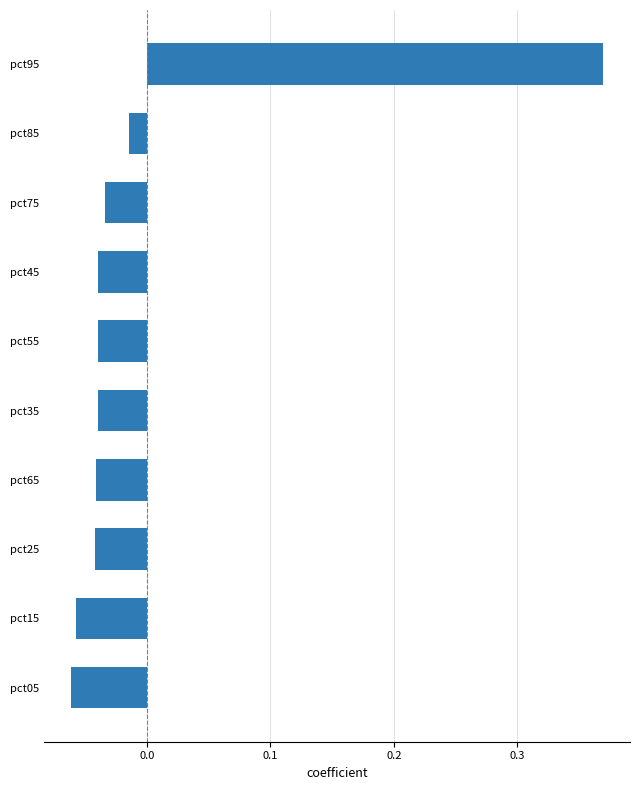

True or false: the data shows 0.1 at pct95.

False